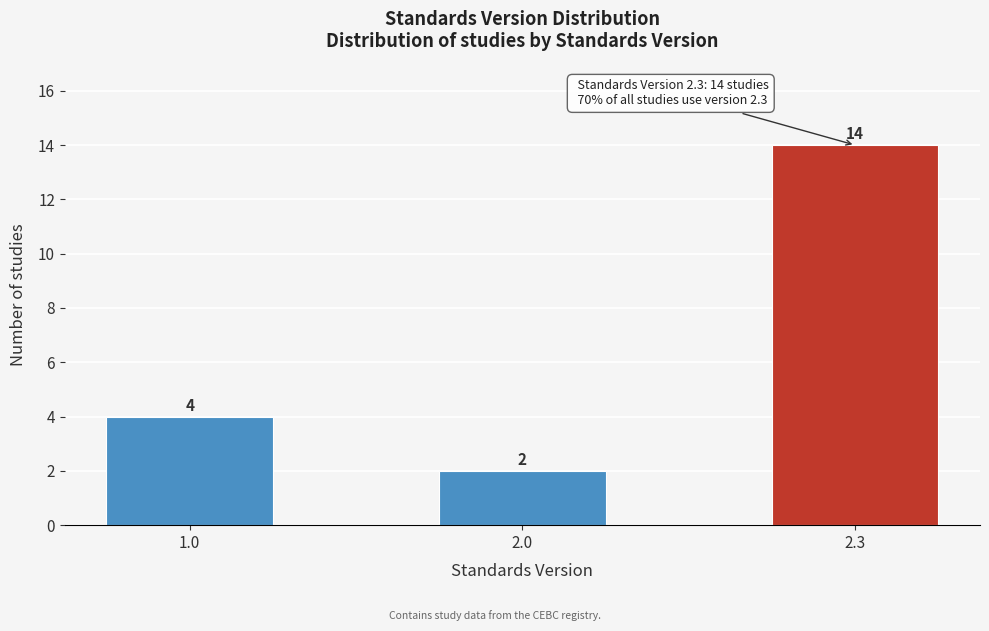

Reading left to right, what are all the values shown in this chart?

4	2	14